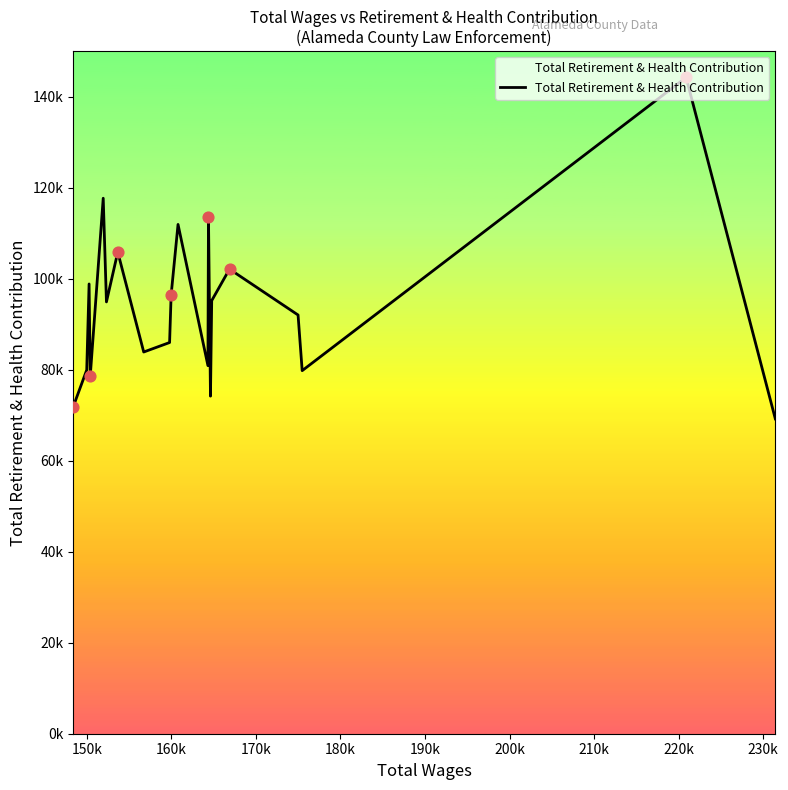

Does the chart have visible grid lines?

No